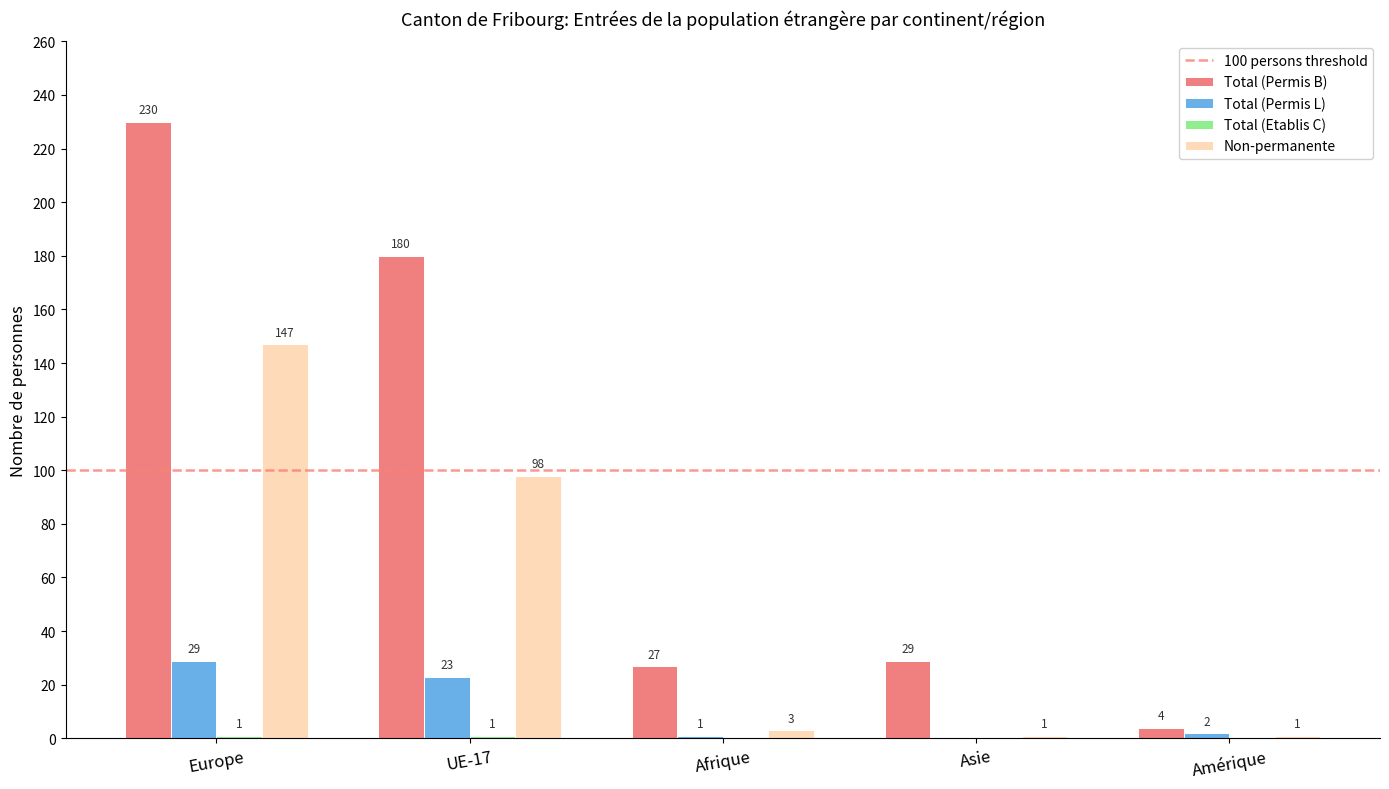

At which category is the sum across all series the highest?

Europe